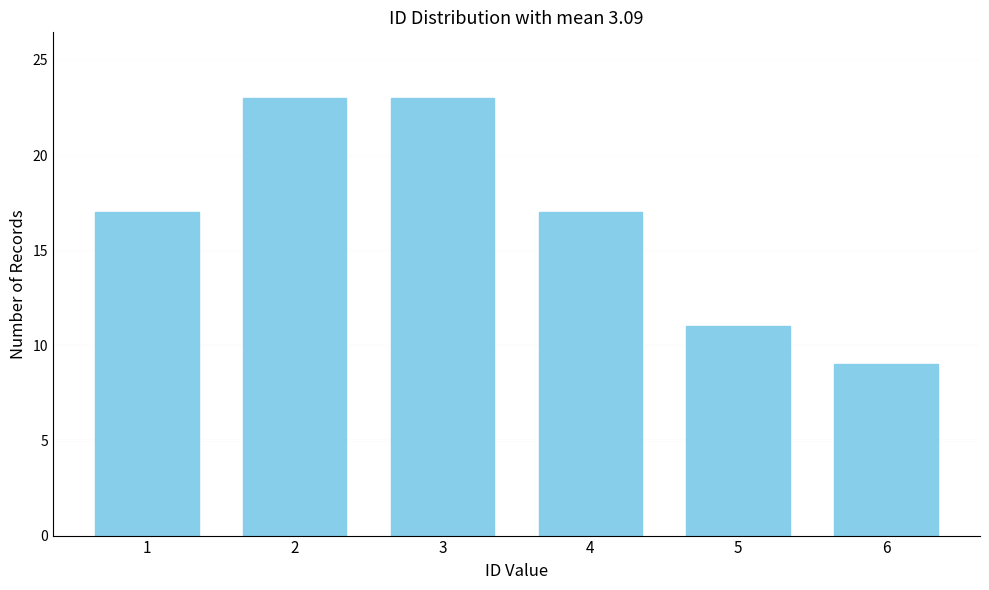

Reading left to right, what are all the values shown in this chart?

17	23	23	17	11	9